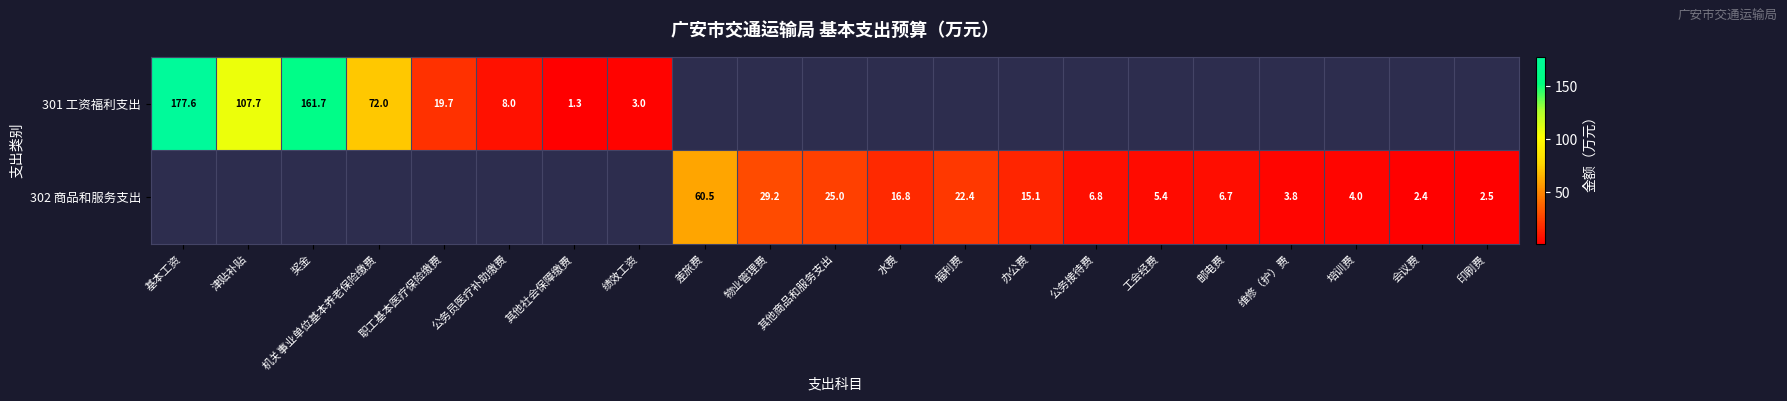

What is the difference between the 302 商品和服务支出 values at 公务接待费 and 水费?

10.0